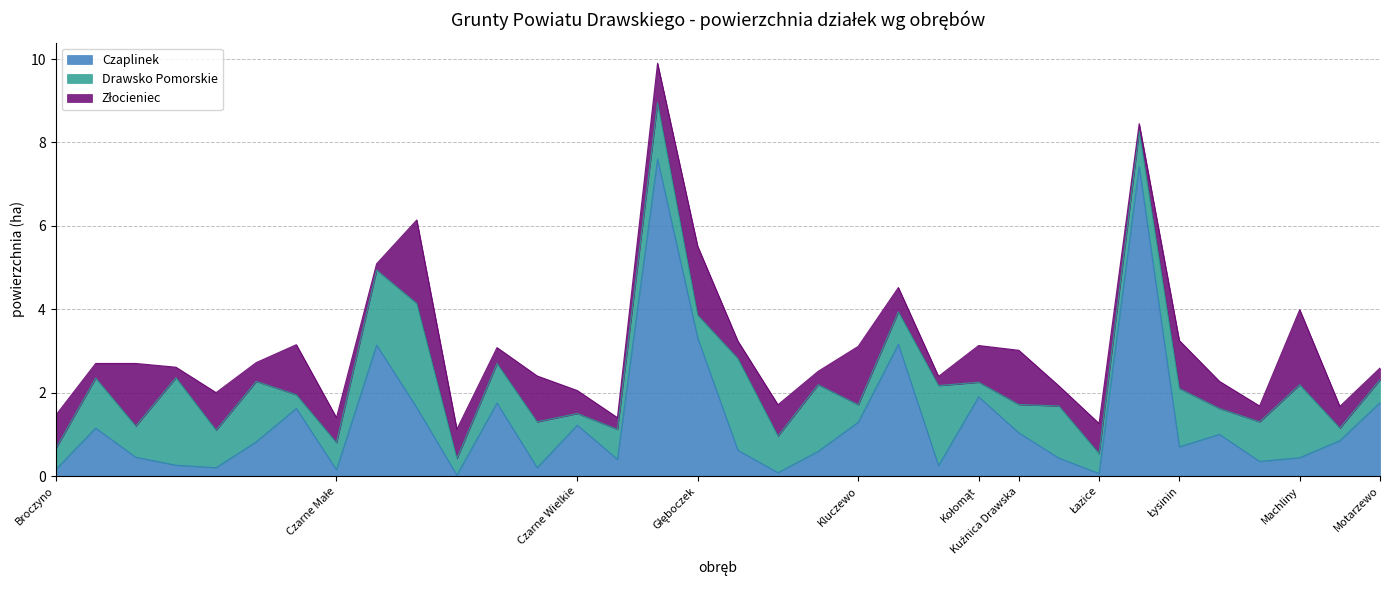

Is the value of Złocieniec at Czarne Małe greater than the value of Czaplinek at Broczyno?

Yes